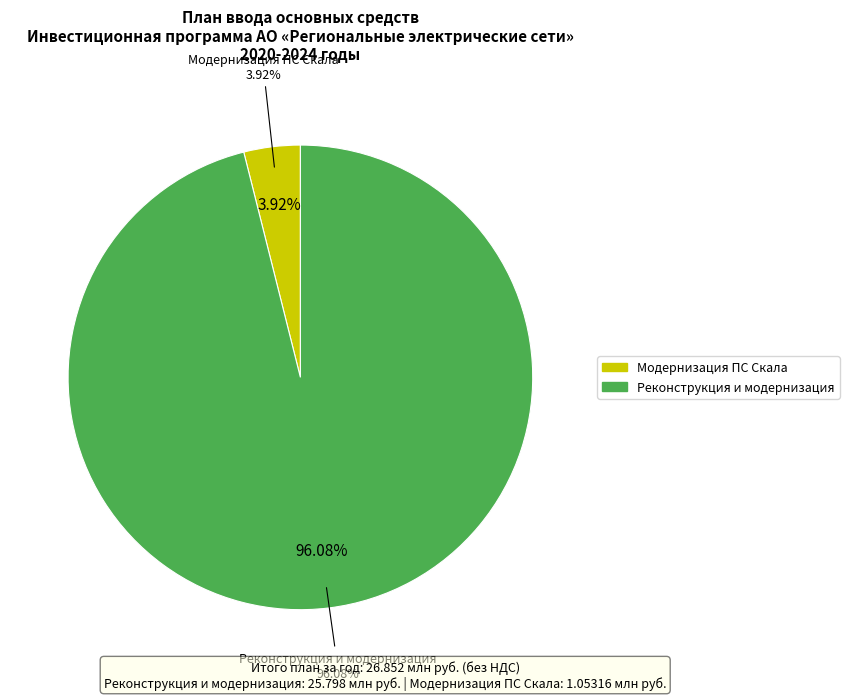

Is there any slice that represents more than half of the pie?

Yes